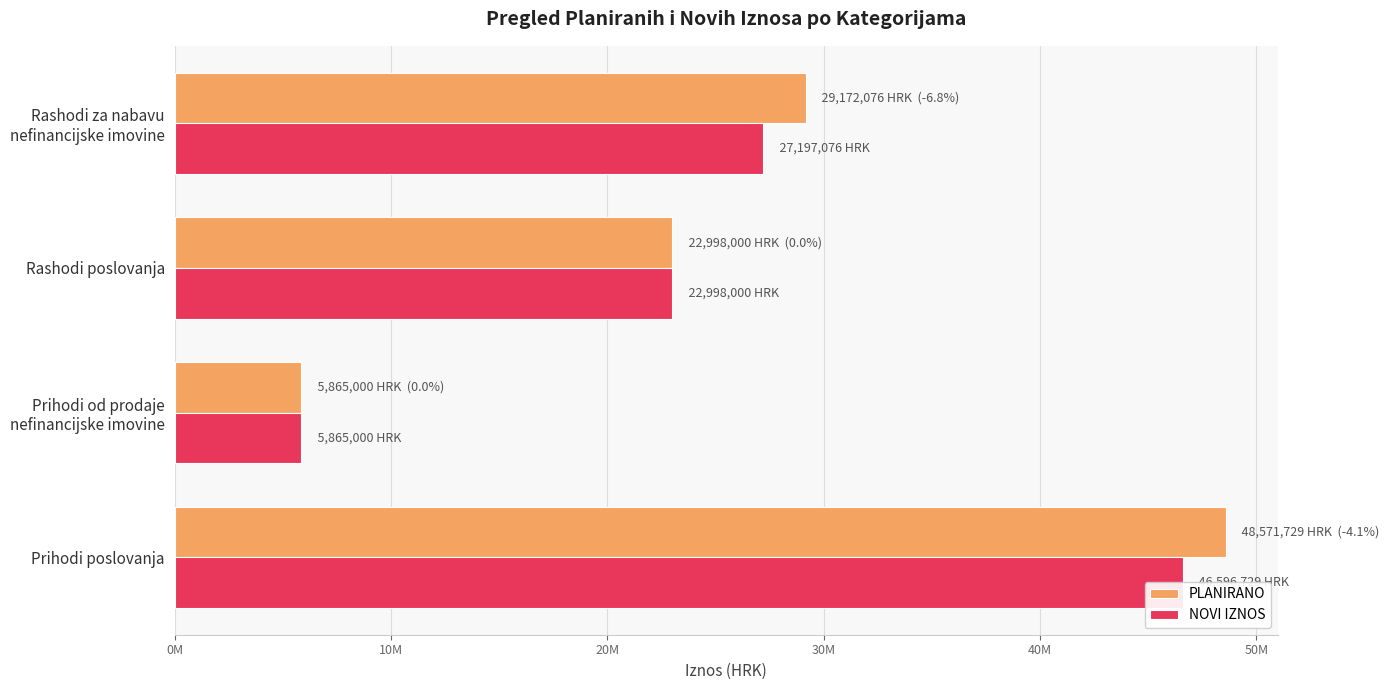

The PLANIRANO series shows 86238086 at Prihodi poslovanja. True or false?

False